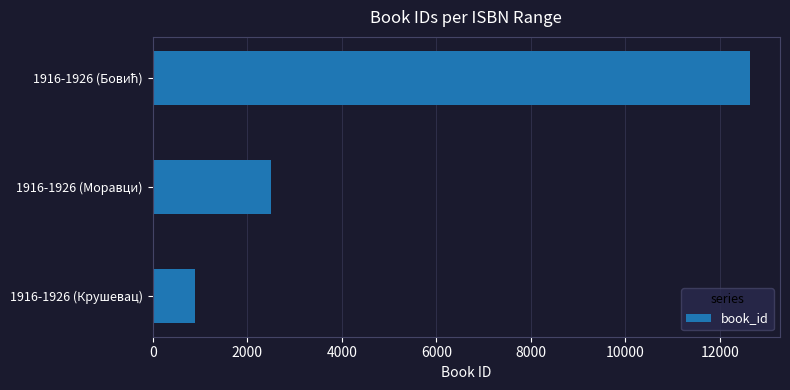

Is it true that the value at 1916-1926 (Крушевац) is 896?

True